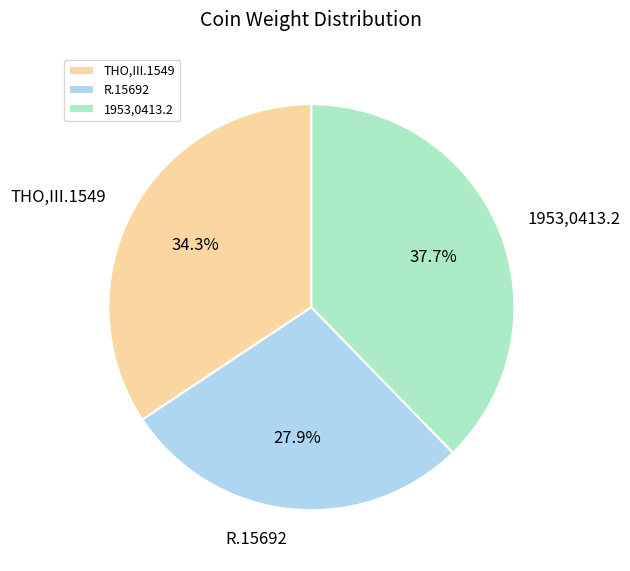

Is it true that R.15692 is 28% of the pie?

True